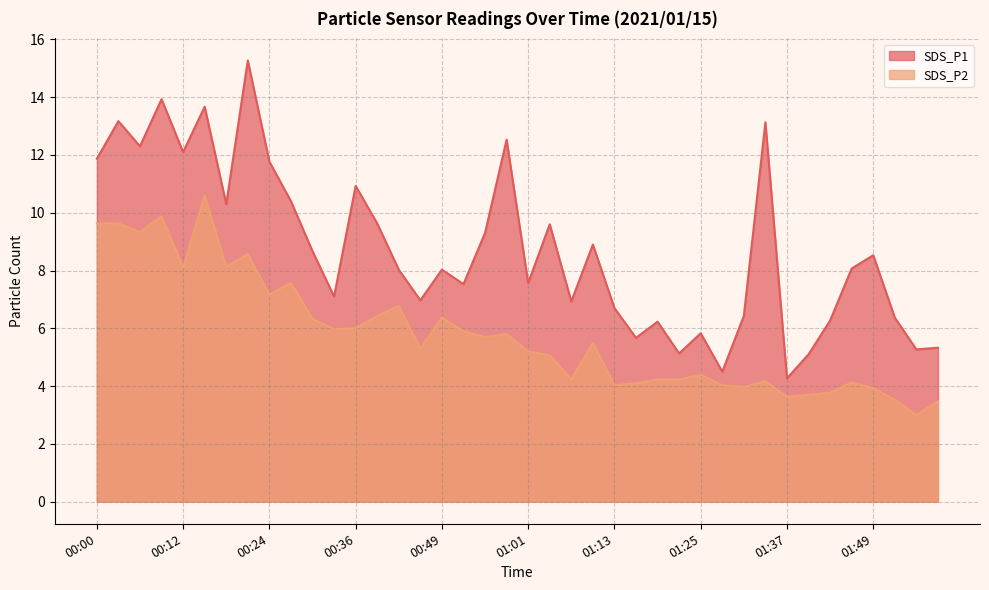

What is the highest value of the SDS_P1 series?

15.3